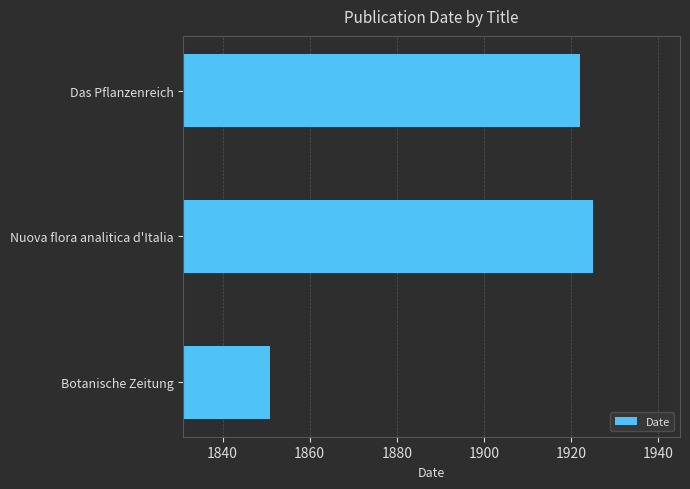

What is the smallest value displayed?

1851